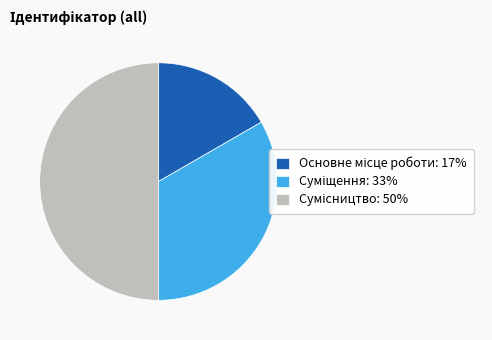

How many slices are in this pie chart?

3